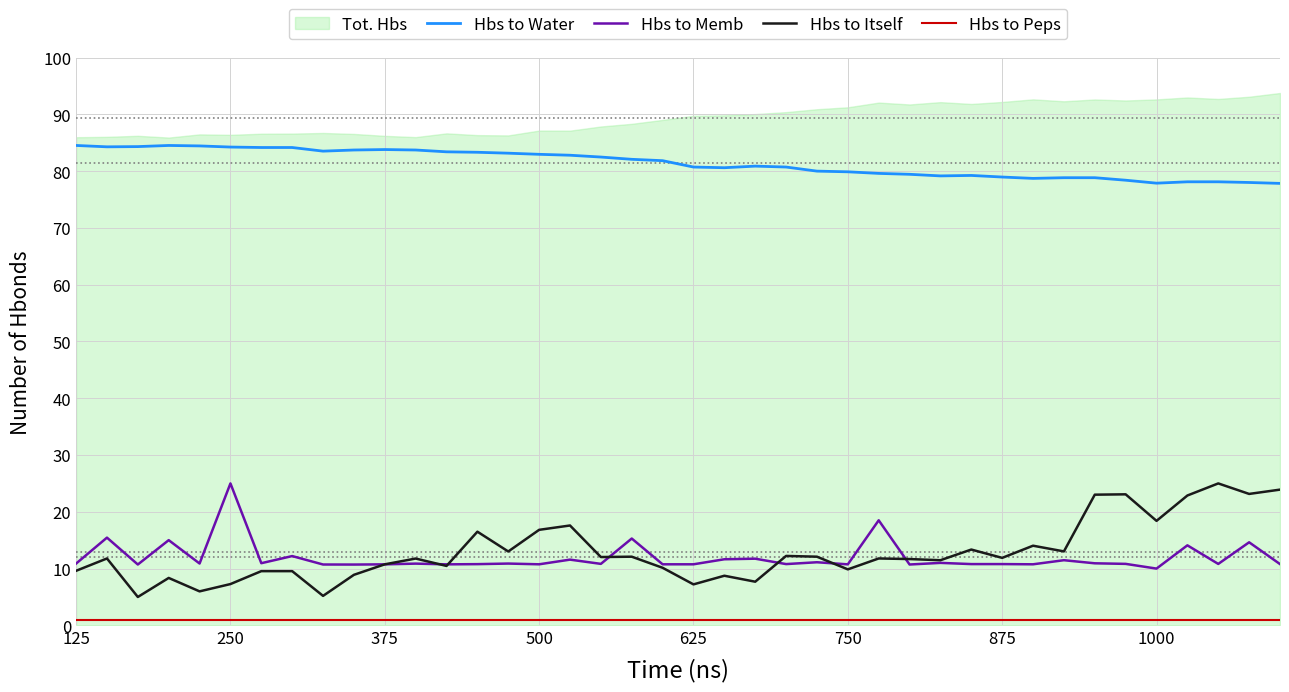

How many interior local valleys does the Hbs to Memb series have?

13